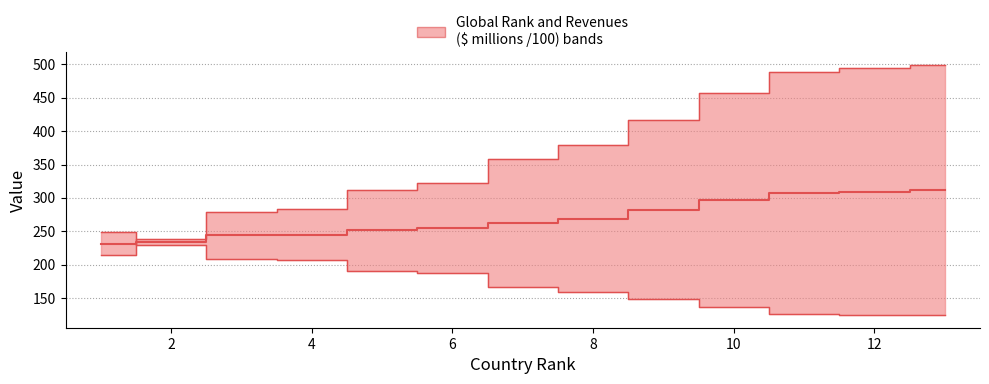

How many times do Global Rank and Revenues($ millions) cross each other?

1